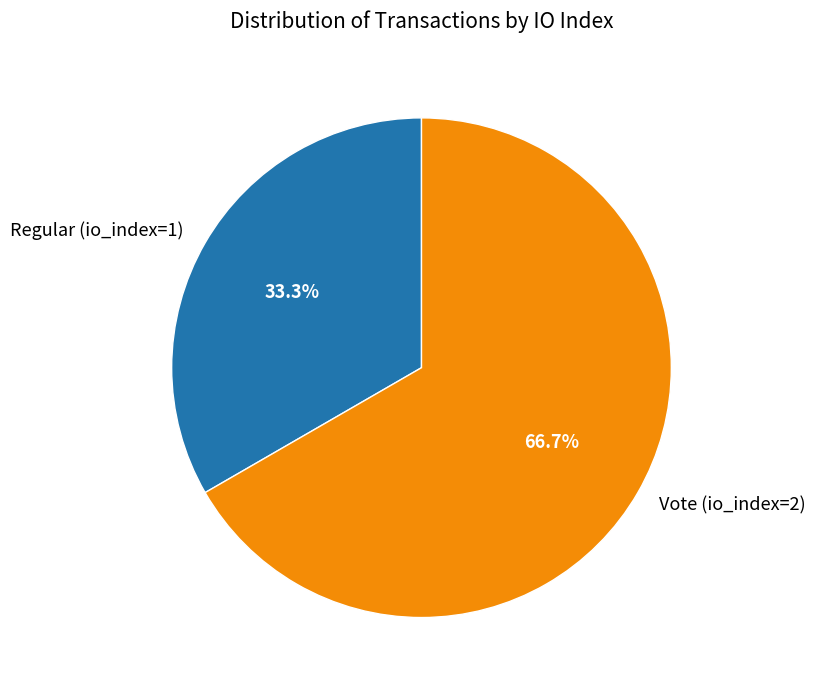

How many segments does this pie chart have?

2